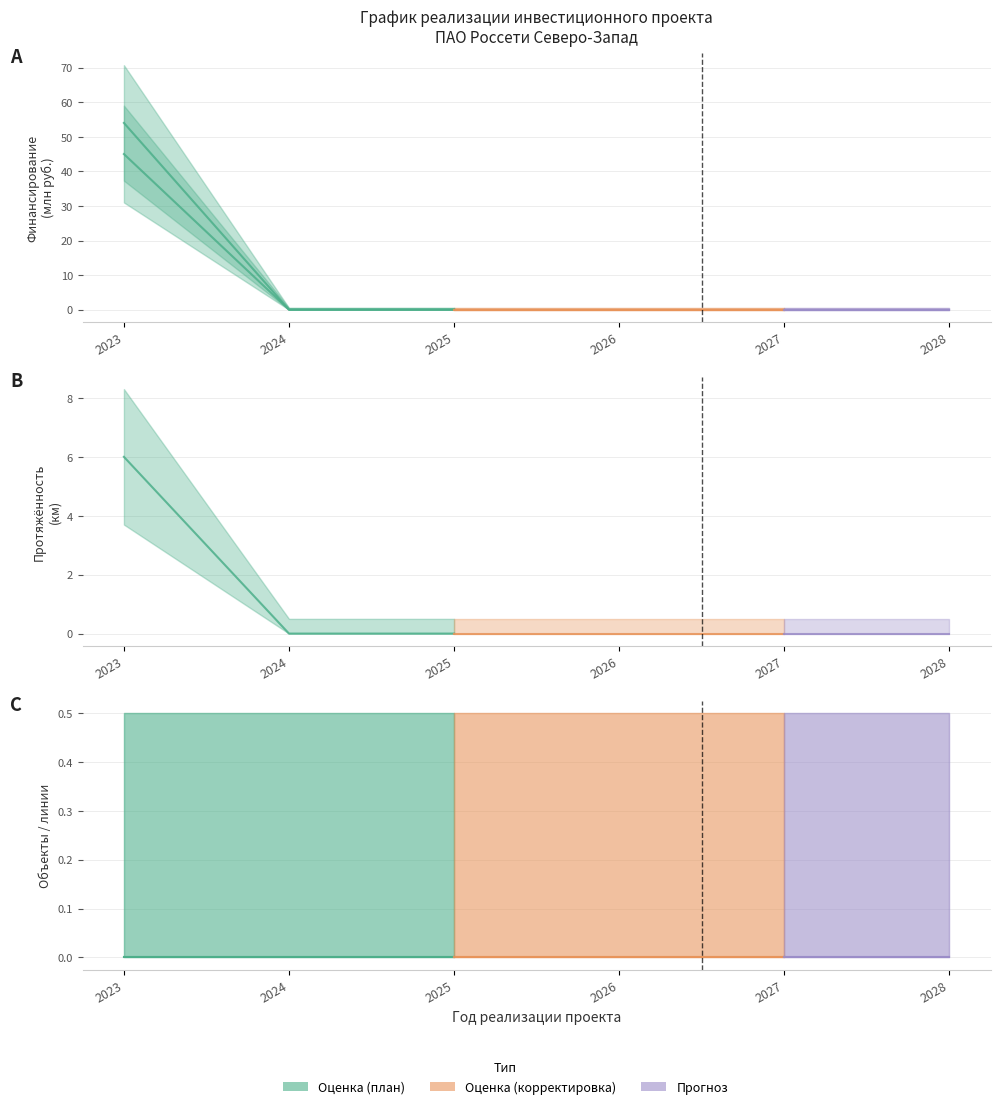

What is the difference between the maximum and minimum values in the Освоение (план) series?

45